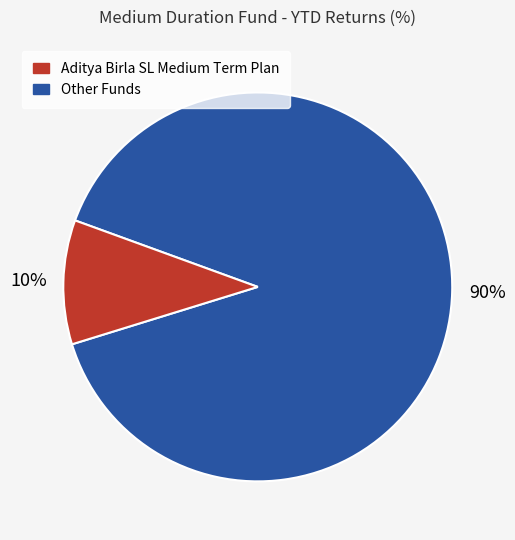

To the nearest percent, what is the average slice percentage?

50%